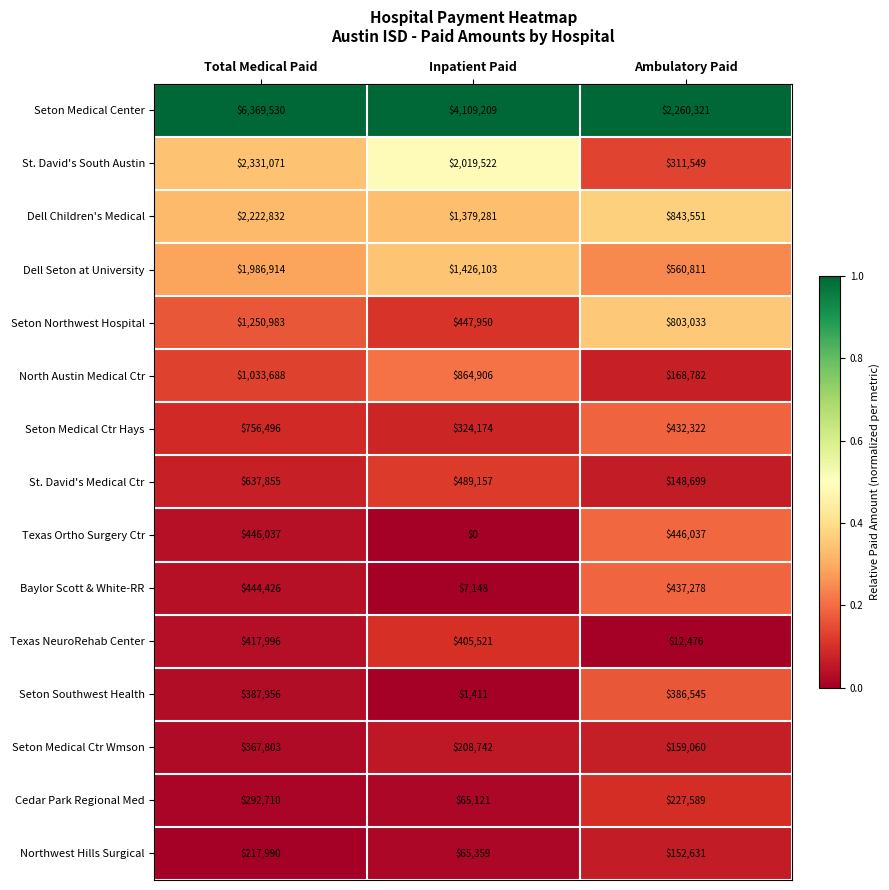

Rank the series at Total Medical Paid from highest to lowest value.

Seton Medical Center, St. David's South Austin, Dell Children's Medical, Dell Seton at University, Seton Northwest Hospital, North Austin Medical Ctr, Seton Medical Ctr Hays, St. David's Medical Ctr, Texas Ortho Surgery Ctr, Baylor Scott & White-RR, Texas NeuroRehab Center, Seton Southwest Health, Seton Medical Ctr Wmson, Cedar Park Regional Med, Northwest Hills Surgical